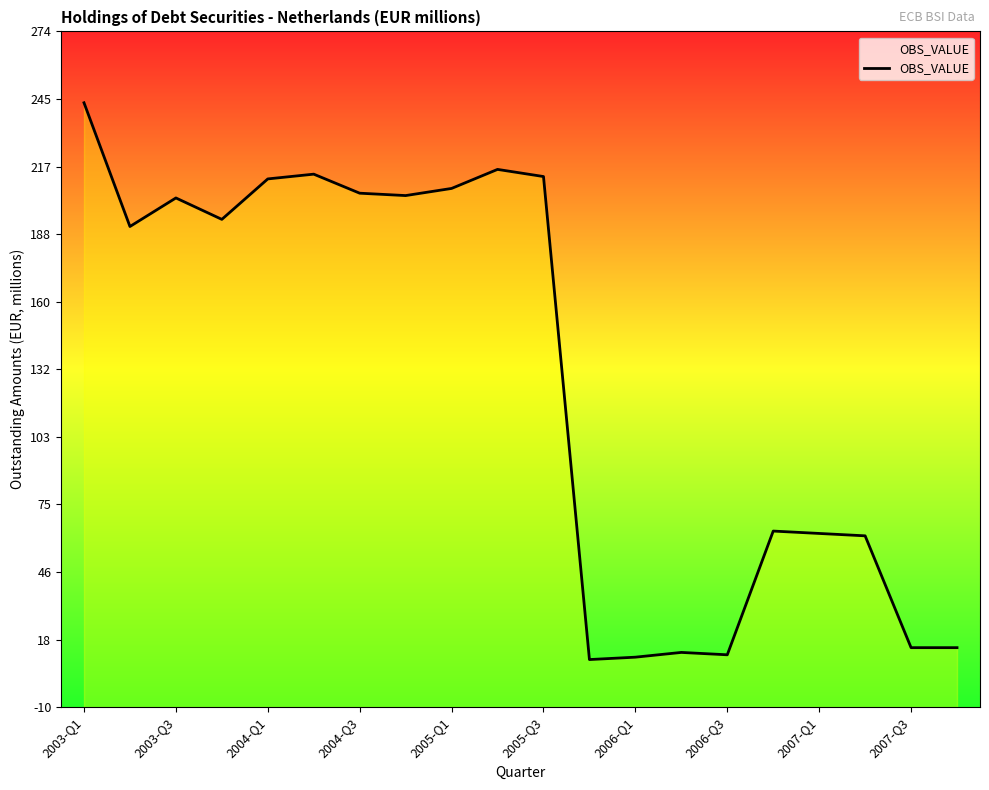

How many points are higher than both their immediate neighbors (excluding endpoints)?

5